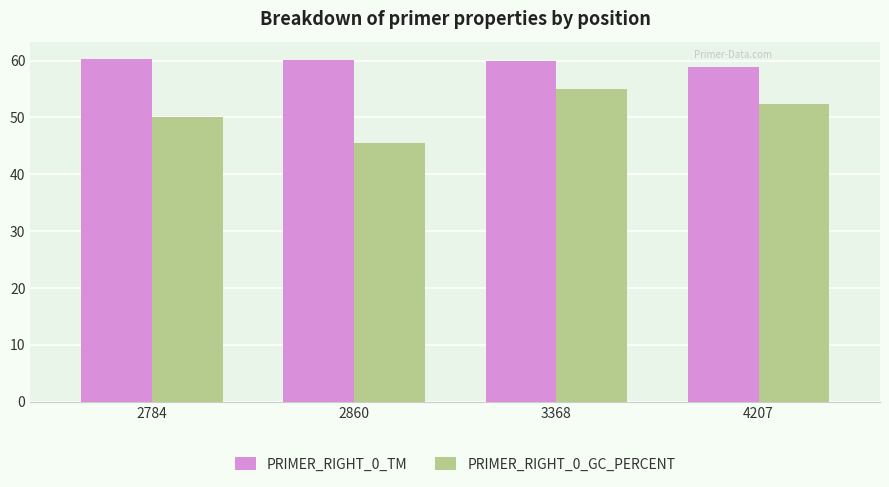

Are the bars grouped side by side (vs. stacked)?

Yes